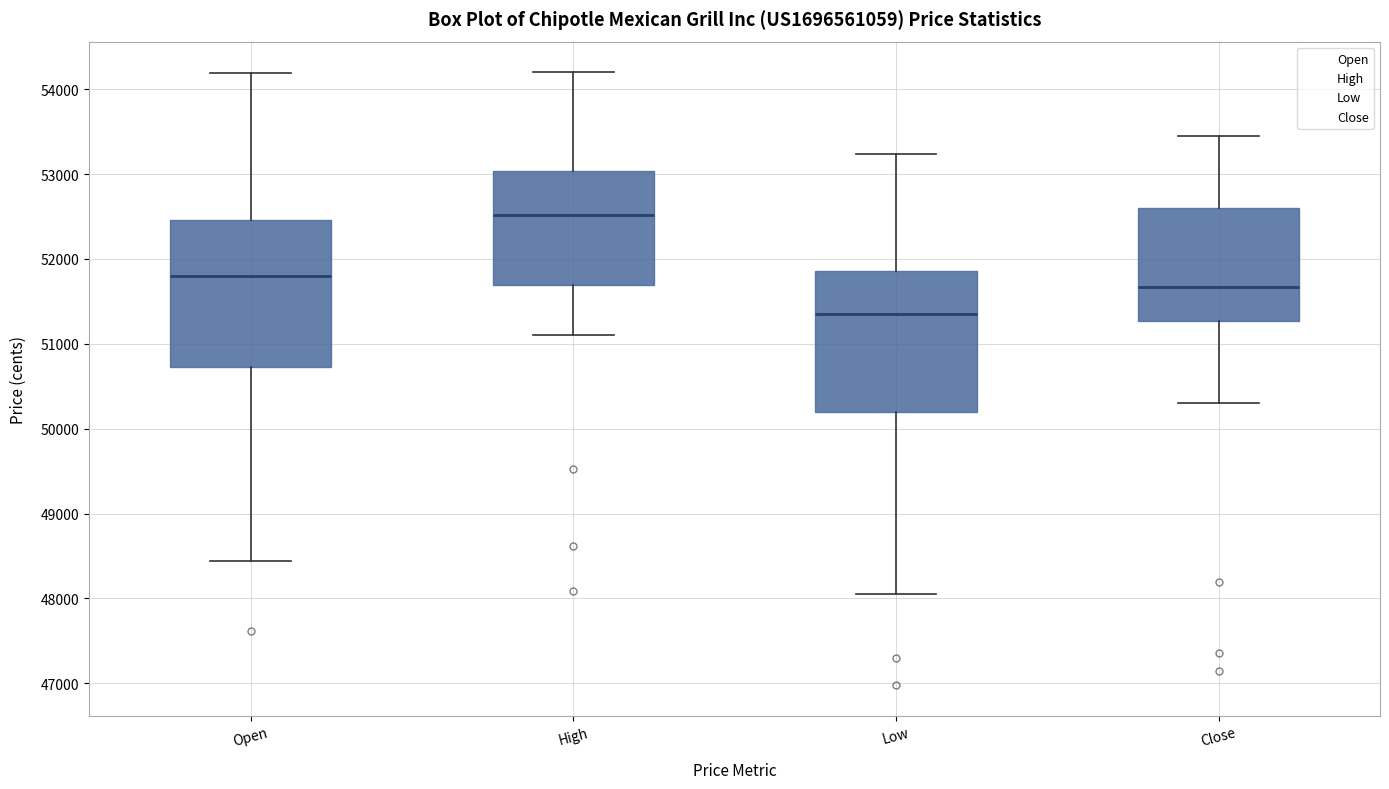

Reading left to right, transcribe this box plot: for each box, give where its median line is, the range the box spans, and where its two whiskers end, as read against the y-axis. The values are not printed on the chart, so give them approximately, as read against the axis.

Open: median 51800, box 50700 to 52500, whiskers 48400 to 54200
High: median 52500, box 51700 to 53000, whiskers 51100 to 54200
Low: median 51400, box 50200 to 51900, whiskers 48100 to 53200
Close: median 51700, box 51300 to 52600, whiskers 50300 to 53400